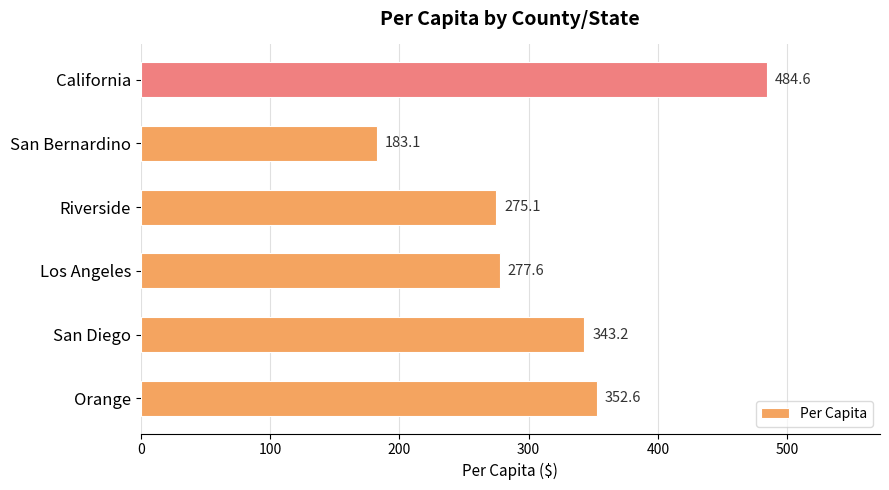

Rank the categories by value from highest to lowest.

California, Orange, San Diego, Los Angeles, Riverside, San Bernardino